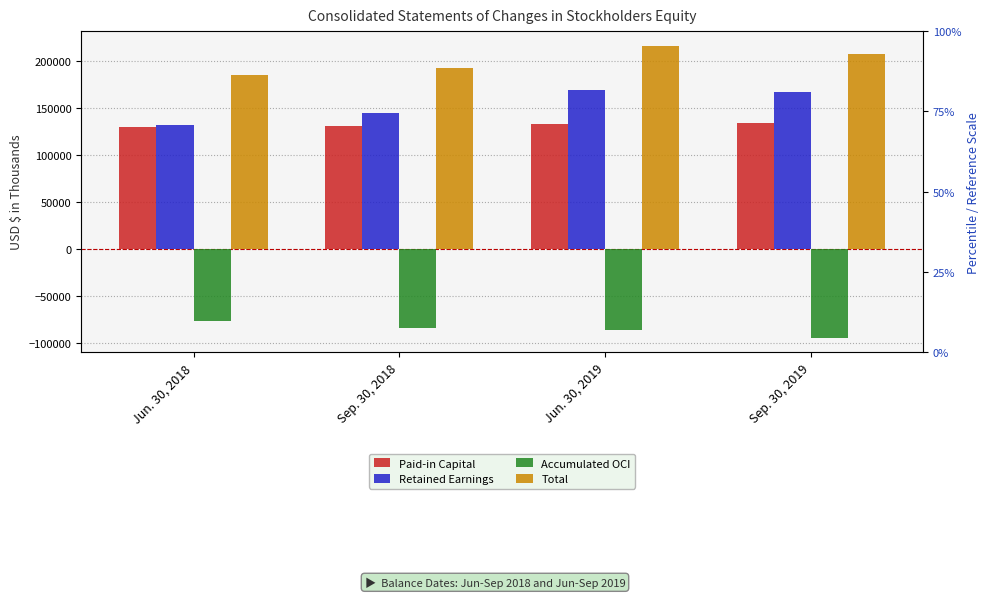

Which series has the largest total across all categories?

Total